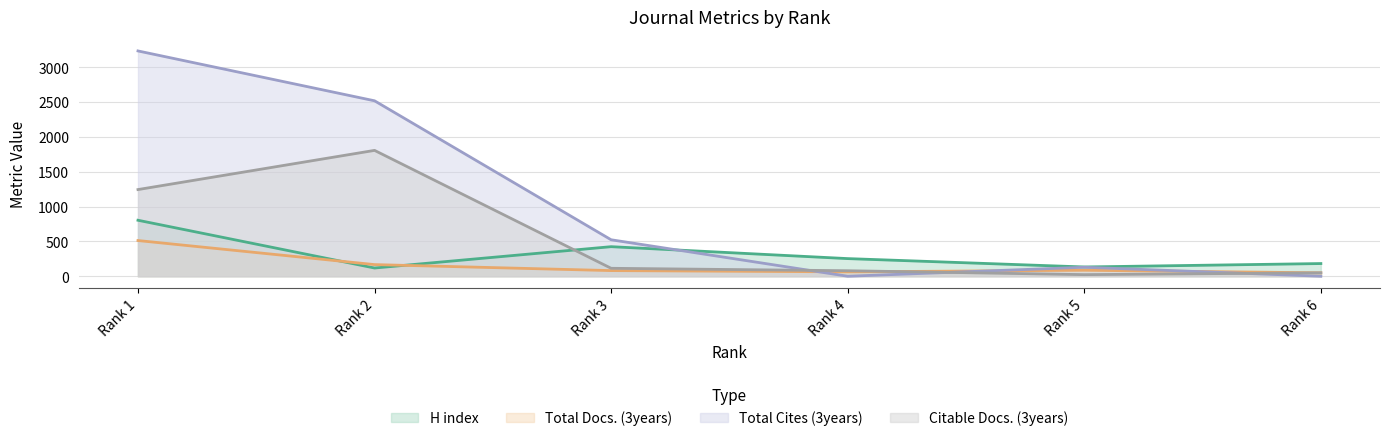

What is the maximum value for H index?

803